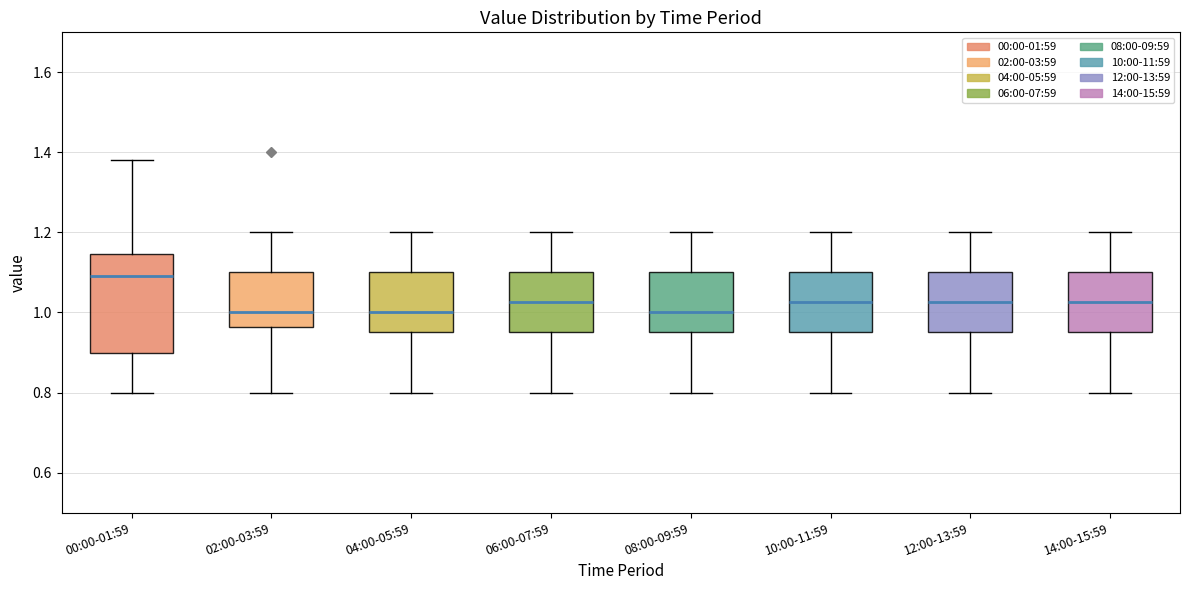

Comparing the boxes themselves (not the whiskers), which one is the tallest?

00:00-01:59